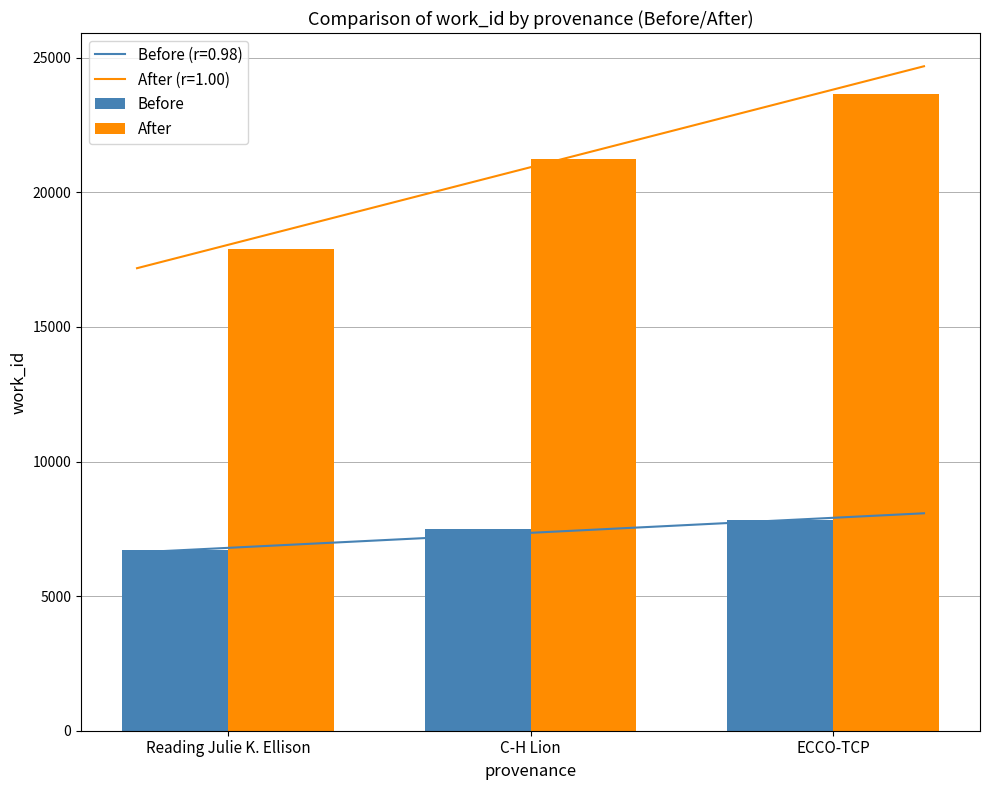

What are all the series names shown in the legend?

Before, After